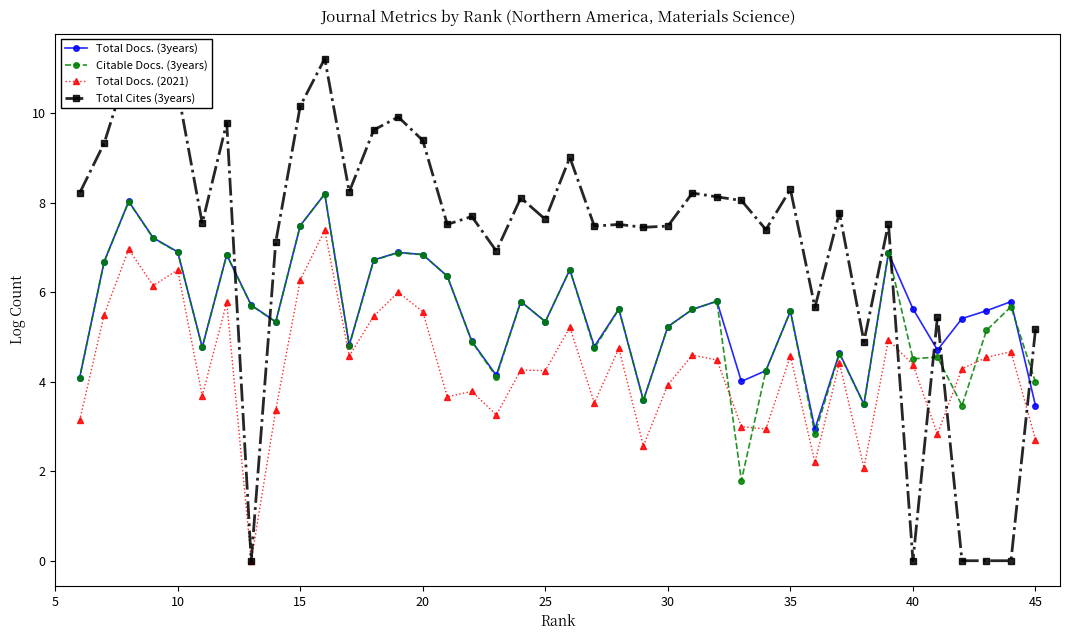

Which series has the largest range (max minus min)?

Total Cites (3years)